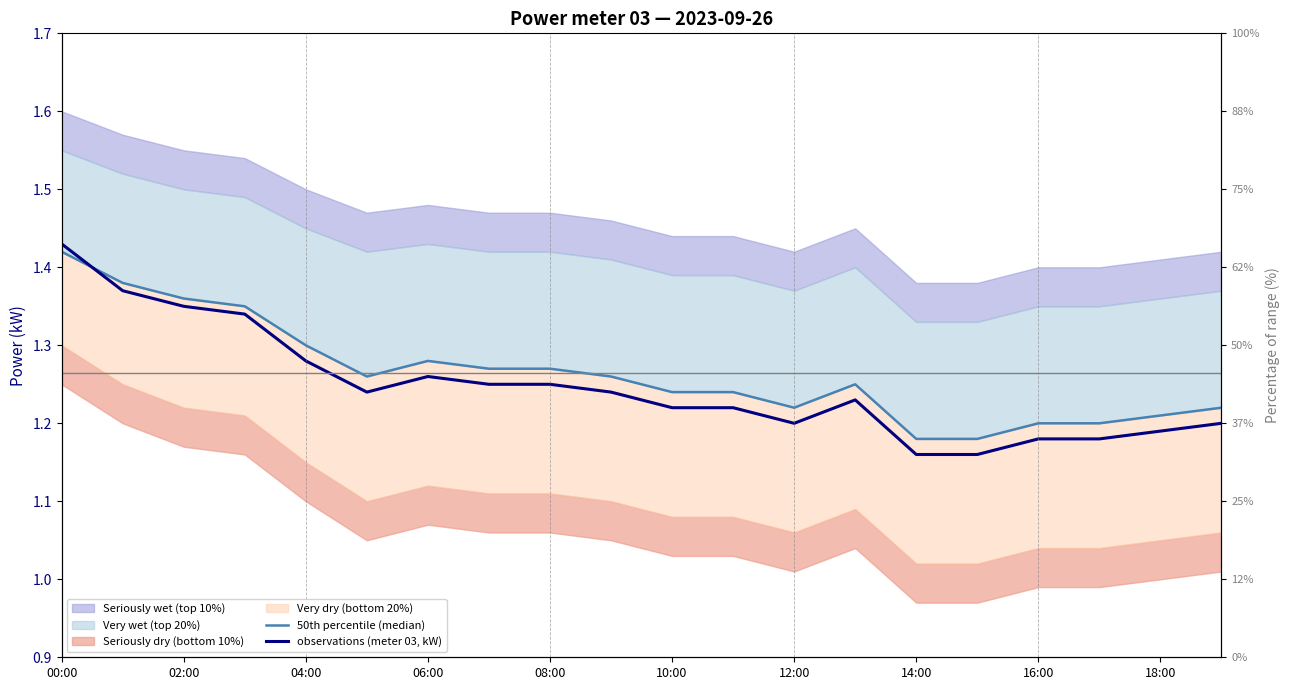

What is the greatest value displayed?

1.4